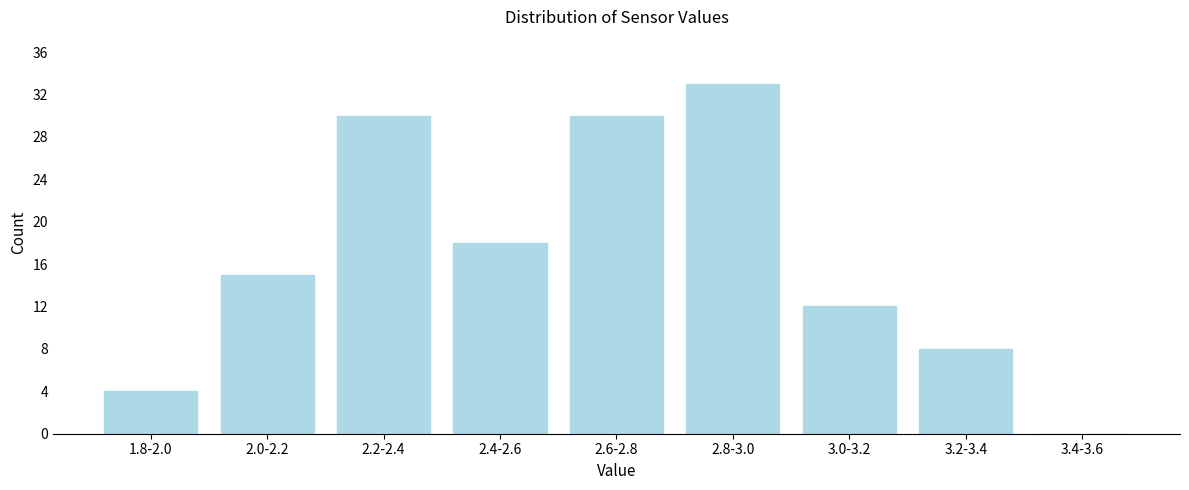

Reading left to right, transcribe all the data shown in this chart.

1.8-2.0=4	2.0-2.2=15	2.2-2.4=30	2.4-2.6=18	2.6-2.8=30	2.8-3.0=33	3.0-3.2=12	3.2-3.4=8	3.4-3.6=0